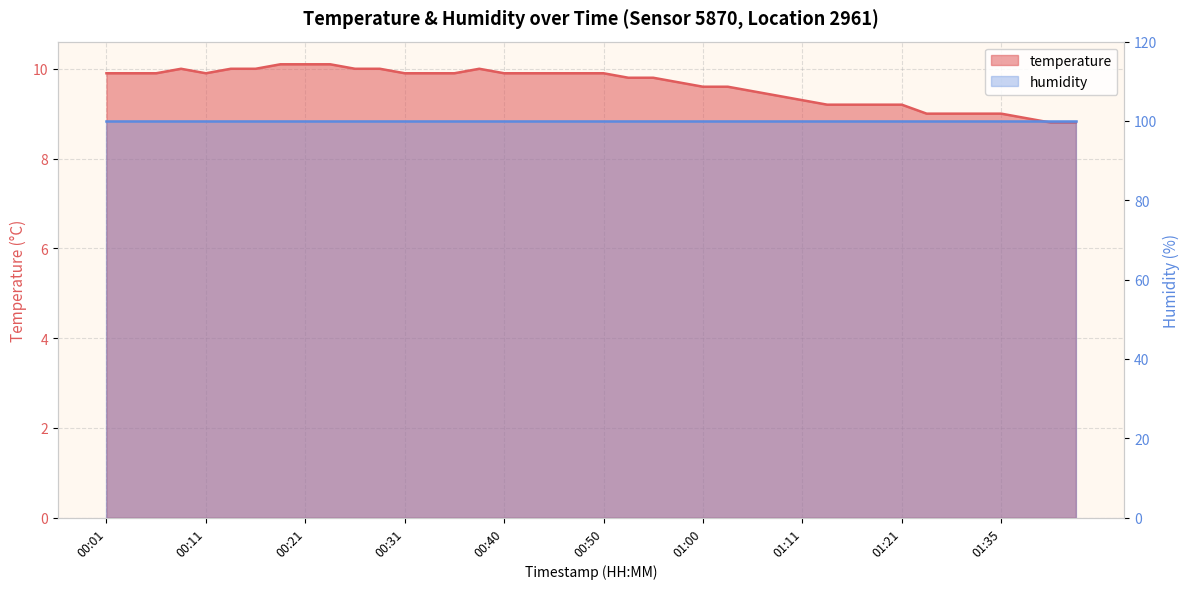

Between 01:00 and 00:53, which is larger?

00:53